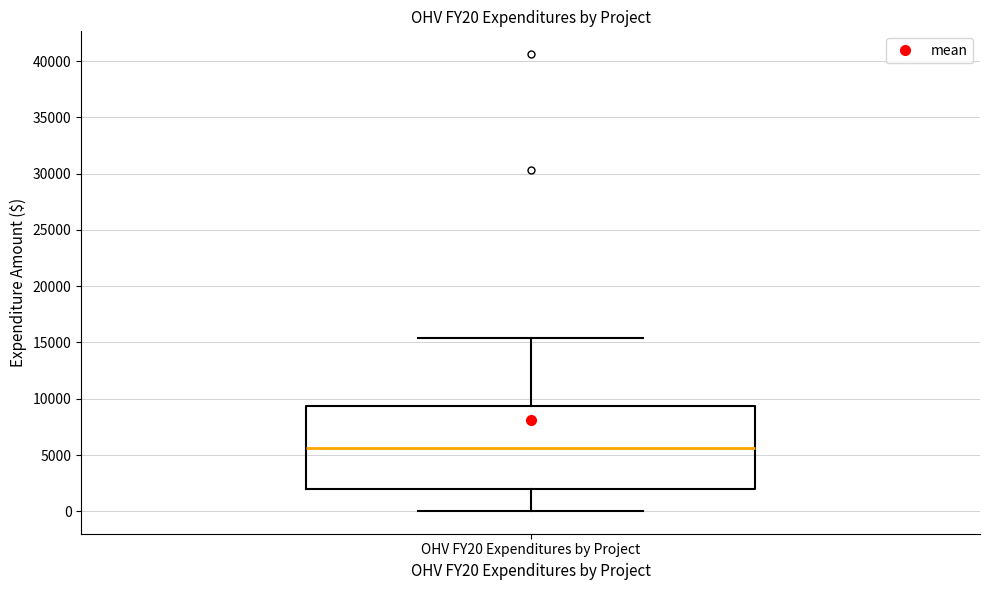

Transcribe this box plot: give where the median line is, the range the box spans, and where the two whiskers end, as read against the y-axis. The values are not printed on the chart, so give them approximately, as read against the axis.

median 5500, box 2000 to 9500, whiskers 0 to 15500